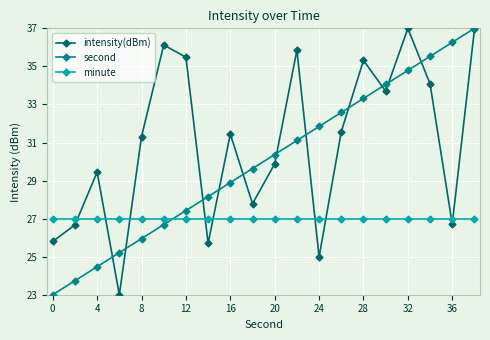

List the series in order of their overall mean, lowest first.

minute, second, intensity(dBm)